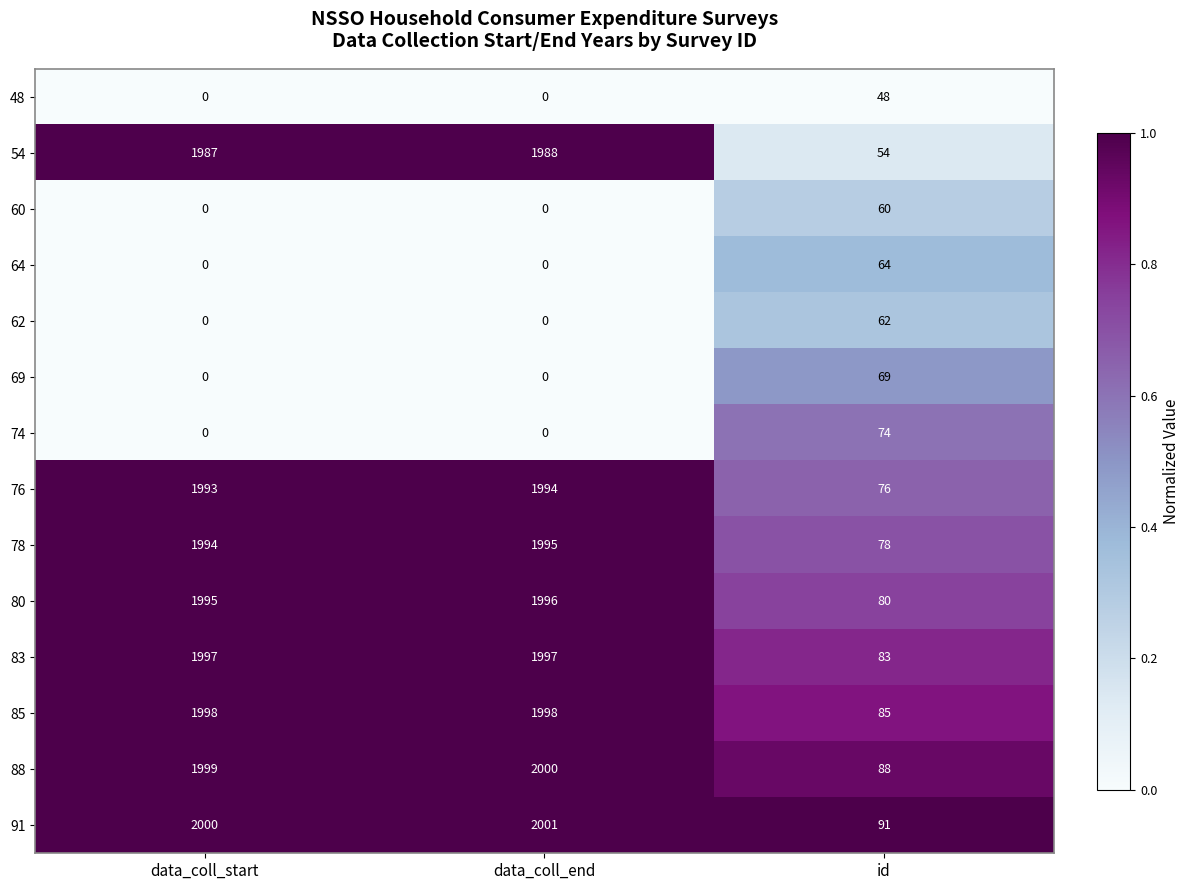

At which label does 91 reach its minimum?

id